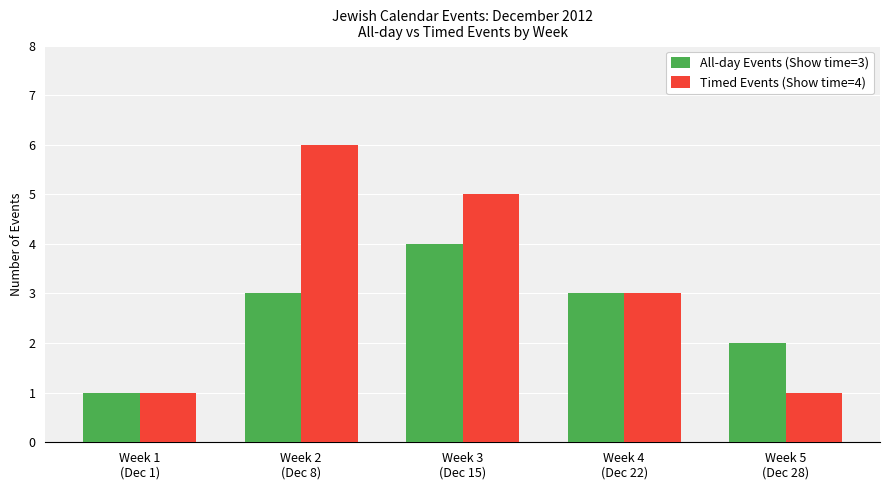

Reading right to left, extract all data points from this chart.

All-day Events (Show time=3): Week 5
(Dec 28)=2	Week 4
(Dec 22)=3	Week 3
(Dec 15)=4	Week 2
(Dec 8)=3	Week 1
(Dec 1)=1
Timed Events (Show time=4): Week 5
(Dec 28)=1	Week 4
(Dec 22)=3	Week 3
(Dec 15)=5	Week 2
(Dec 8)=6	Week 1
(Dec 1)=1